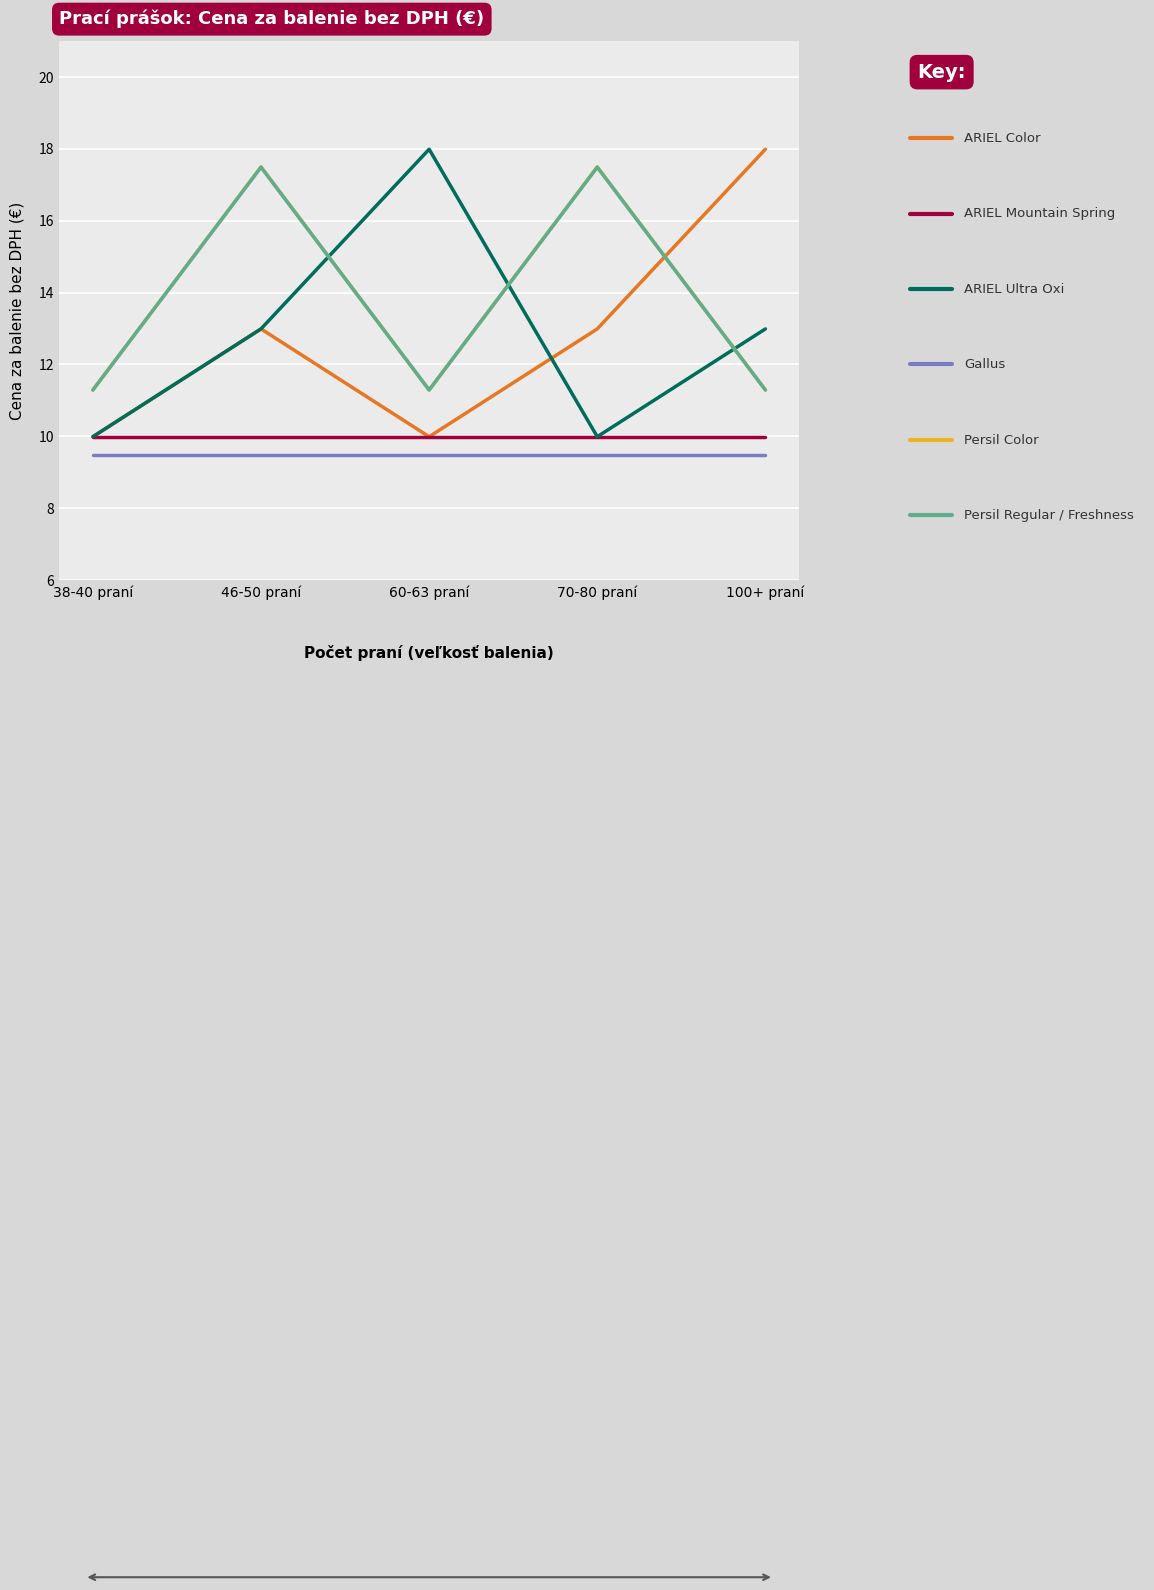

What is the smallest value displayed?

9.5